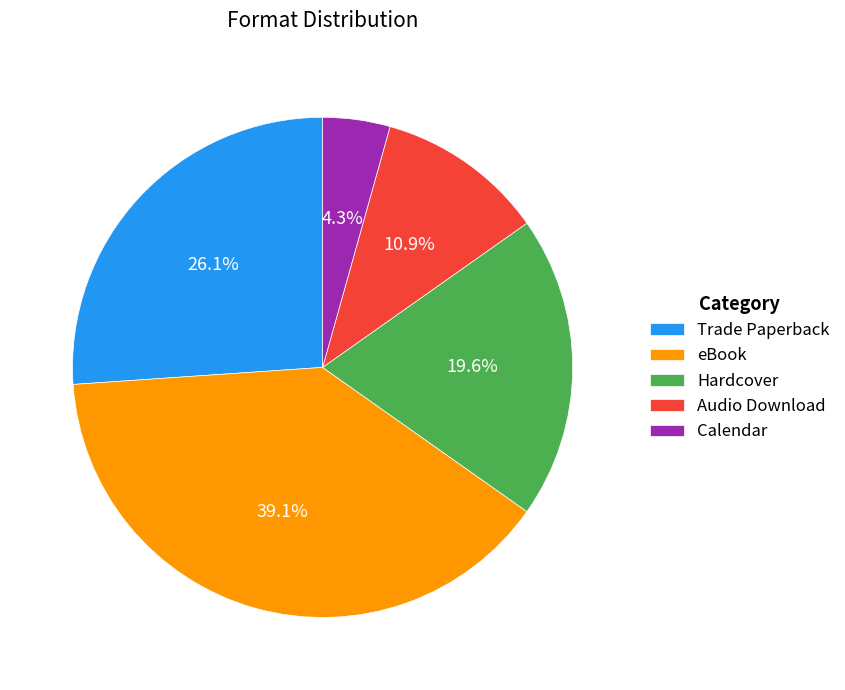

Combined, what portion of the pie is Audio Download and Trade Paperback?

37.0%